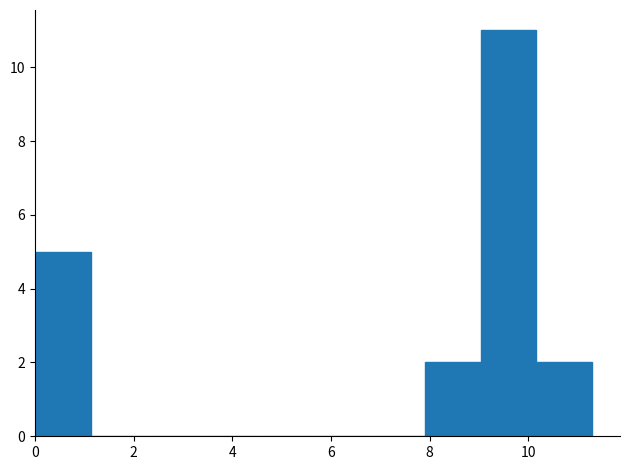

Over which range of the x-axis is the bar tallest?

9.0 to 10.2